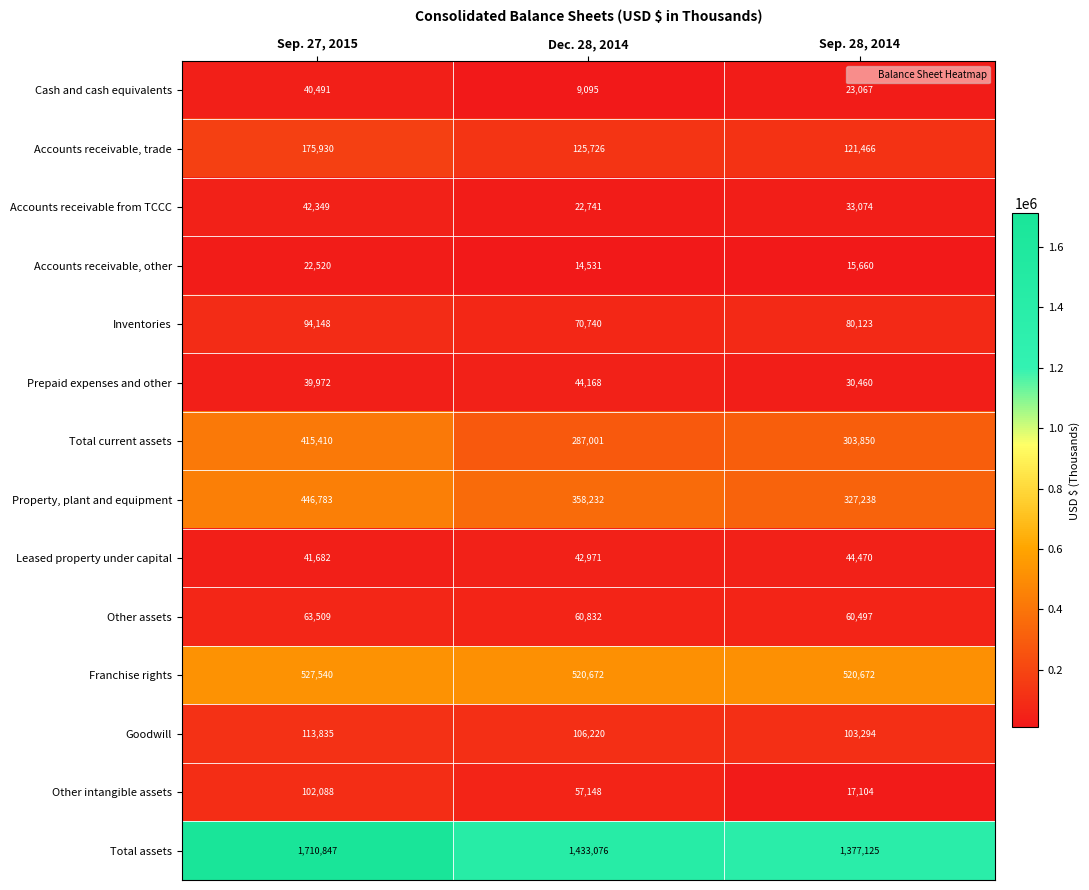

Which label corresponds to the largest value in the chart?

Sep. 27, 2015